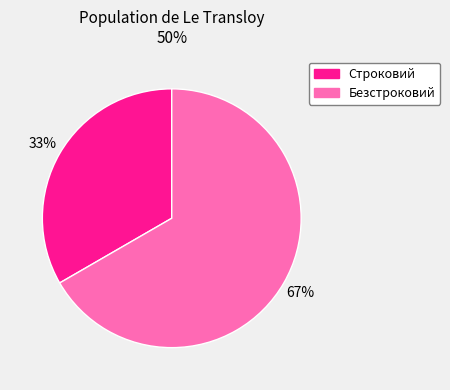

How many segments does this pie chart have?

2